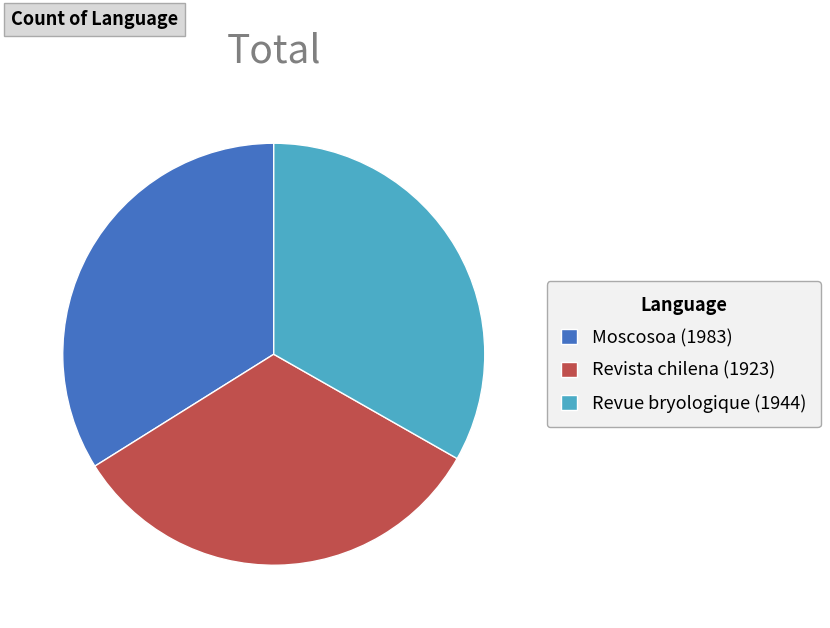

Is there a majority slice in this chart?

No